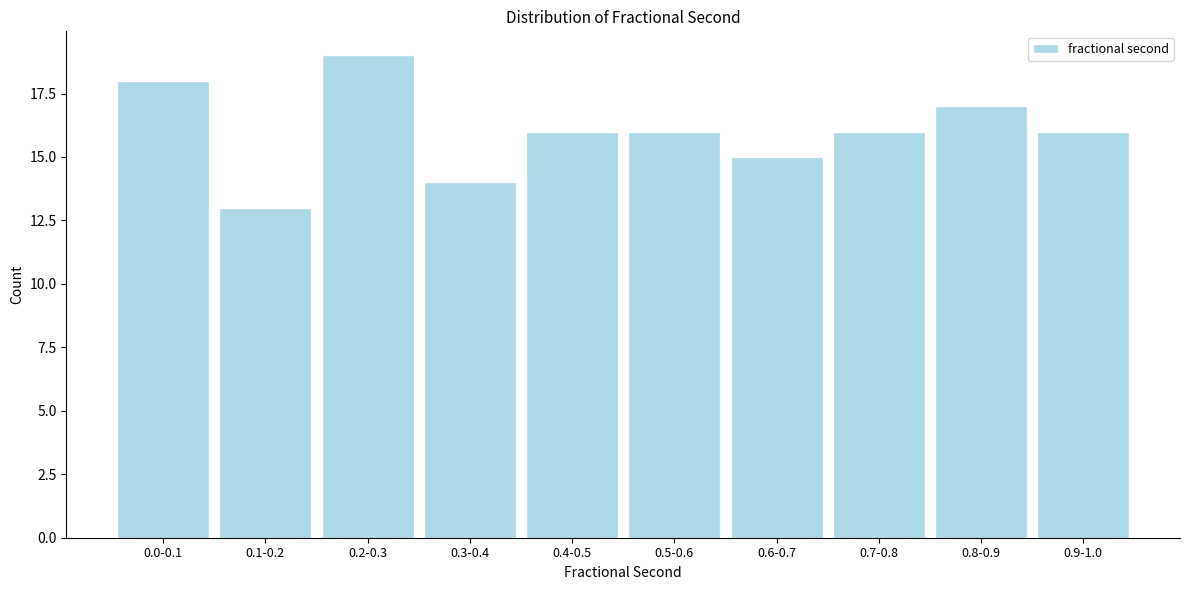

Reading right to left, list all the values displayed in this chart.

0.9-1.0=16	0.8-0.9=17	0.7-0.8=16	0.6-0.7=15	0.5-0.6=16	0.4-0.5=16	0.3-0.4=14	0.2-0.3=19	0.1-0.2=13	0.0-0.1=18